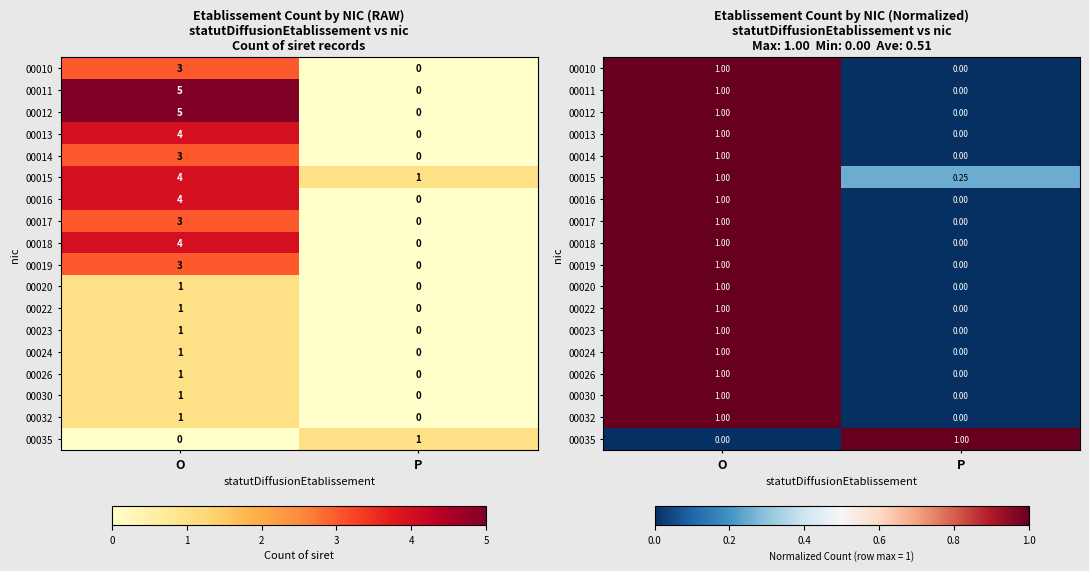

What is the average value of the 00014 series?

0.5